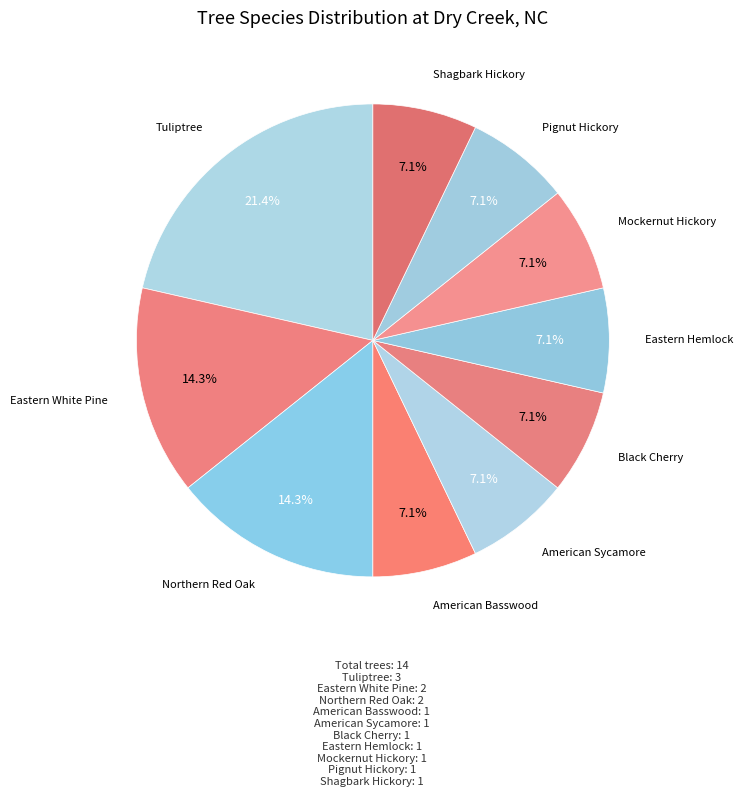

Does Black Cherry account for over 50% of the chart?

No